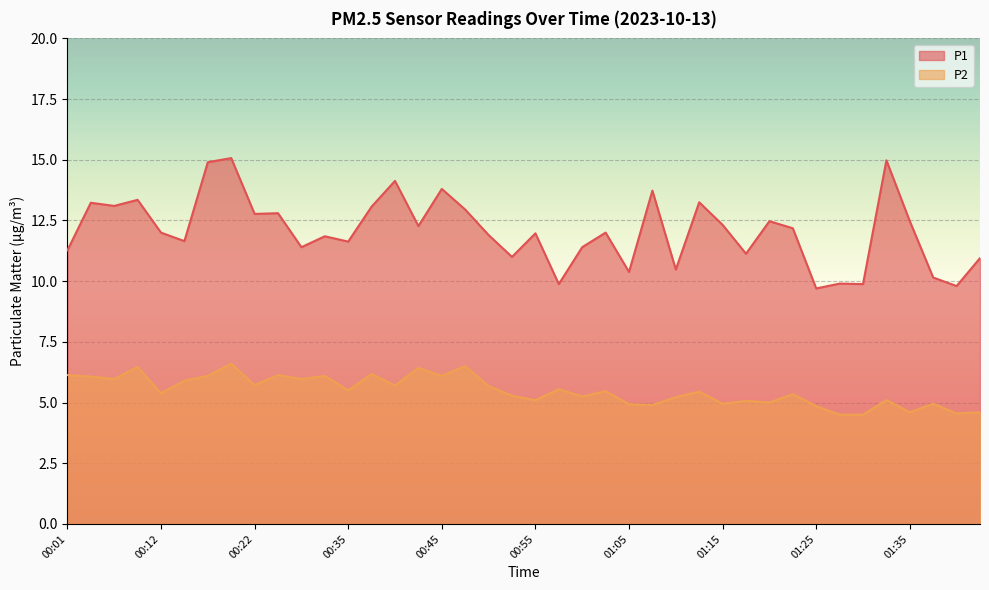

At which category does the chart reach its peak across all series?

00:19